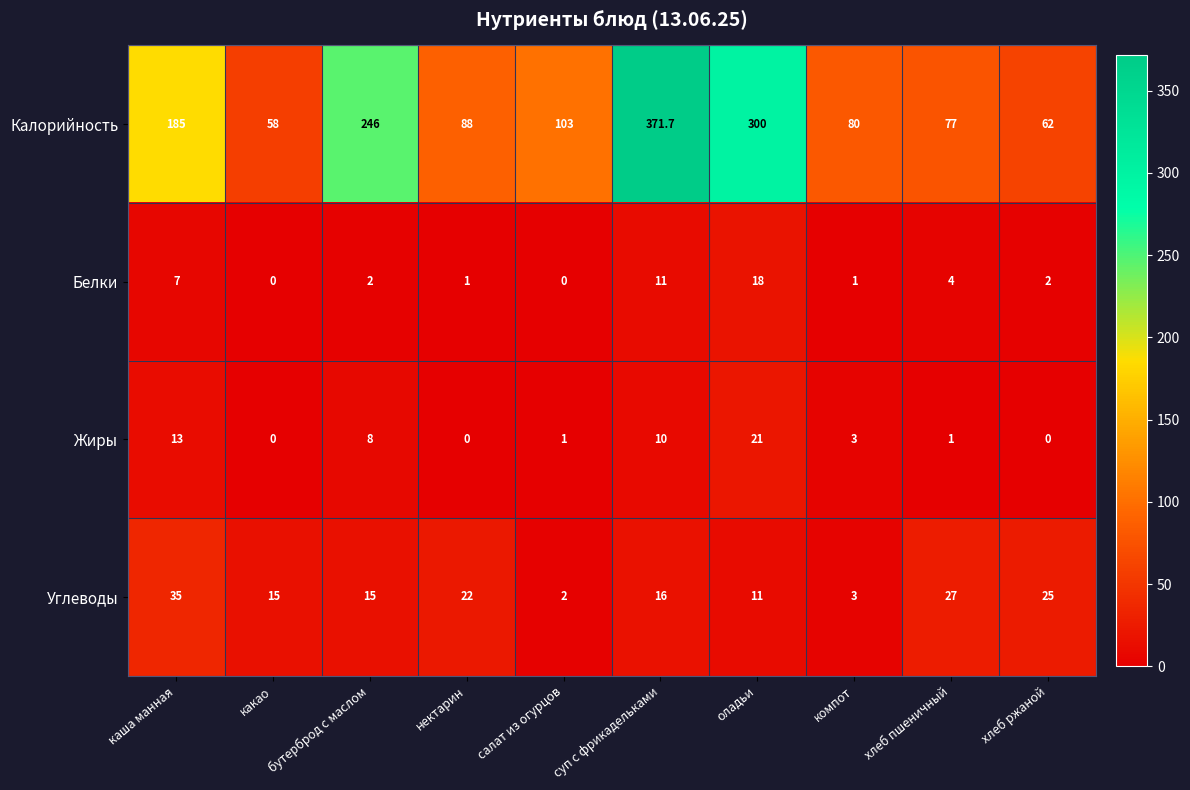

Read the Белки value at каша манная.

7.0